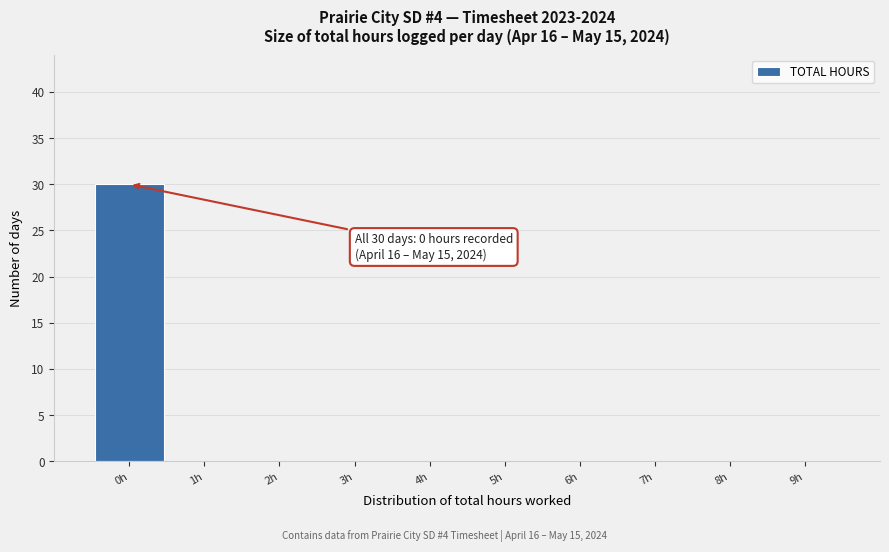

Over which range of the x-axis is the bar tallest?

-0.5 to 0.5